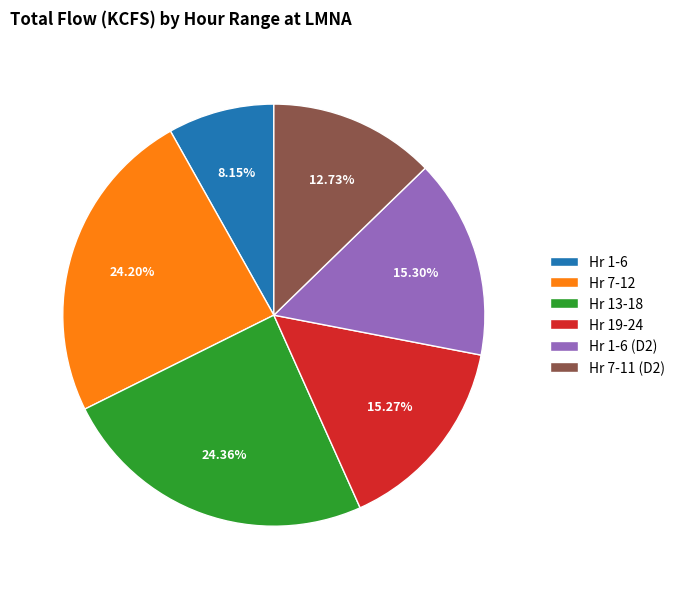

Approximately how many times larger is the value at Hr 1-6 compared to Hr 7-12?

0.3